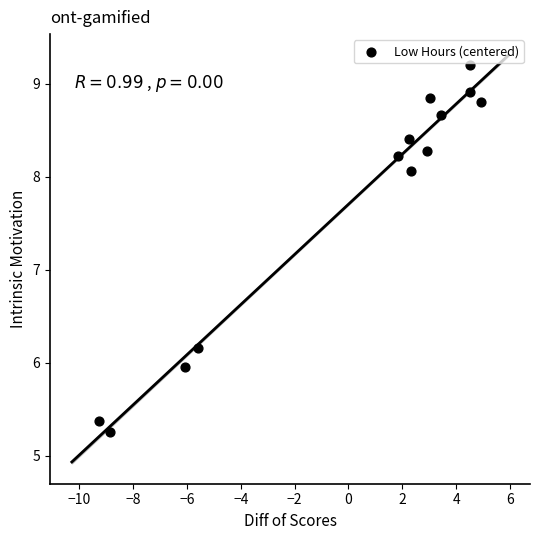

What Y value in the scatter plot is closest to 7?

6.2